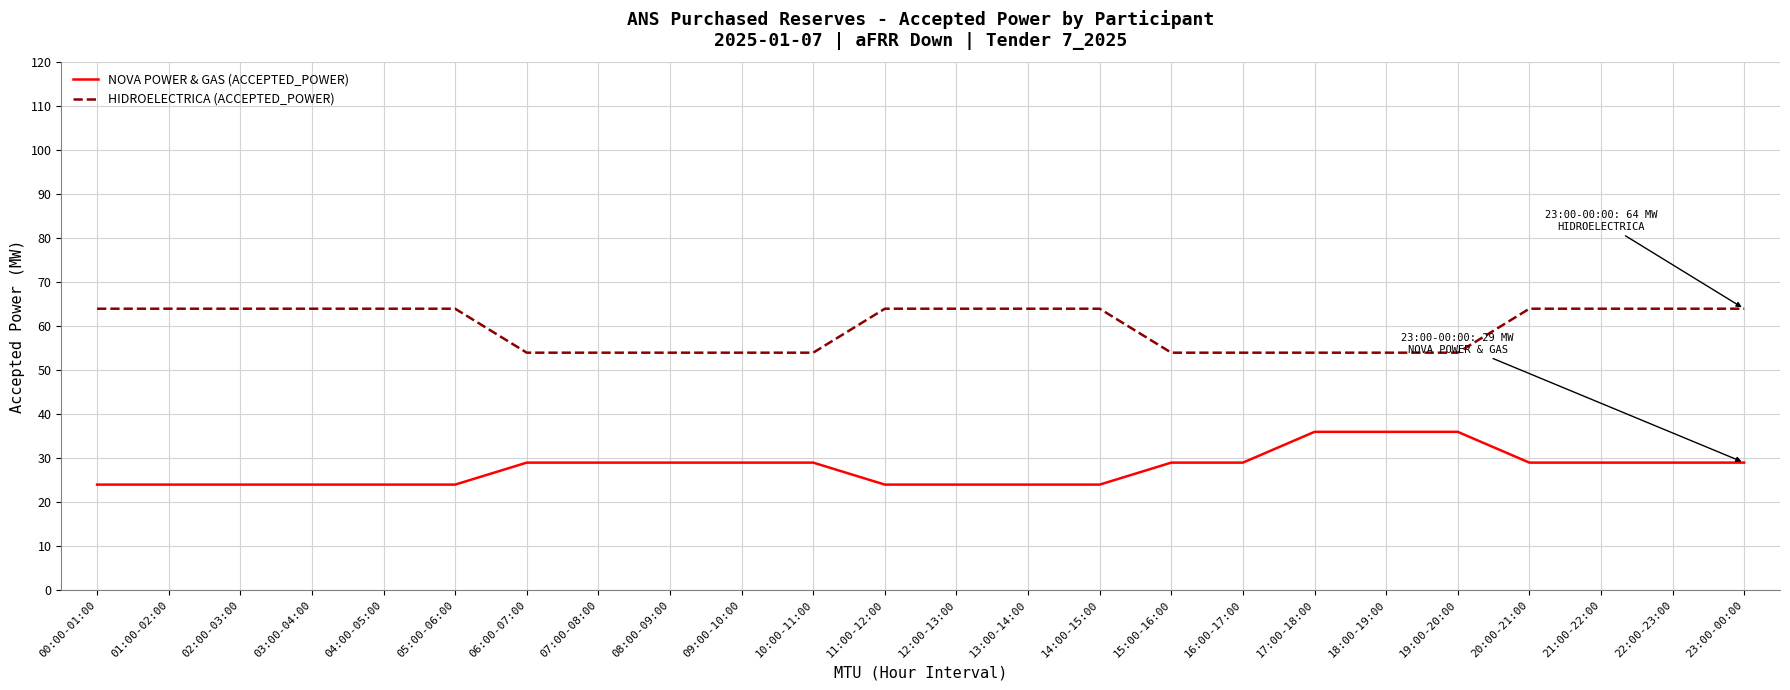

Which series has the largest total across all categories?

HIDROELECTRICA (ACCEPTED_POWER)